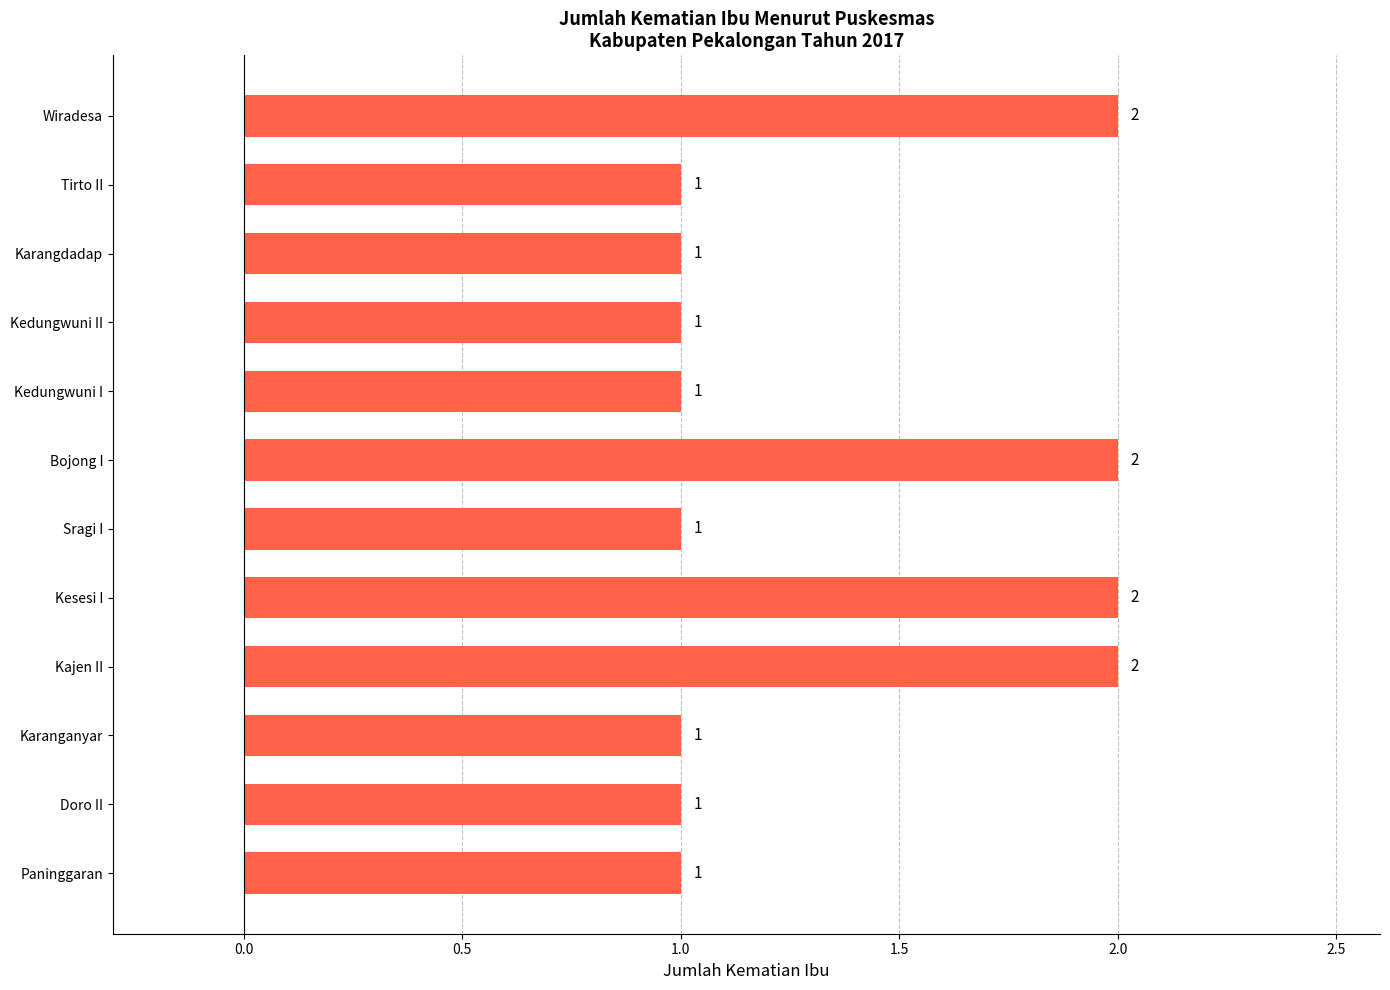

Reading top to bottom, list all the values displayed in this chart.

Wiradesa=2	Tirto II=1	Karangdadap=1	Kedungwuni II=1	Kedungwuni I=1	Bojong I=2	Sragi I=1	Kesesi I=2	Kajen II=2	Karanganyar=1	Doro II=1	Paninggaran=1